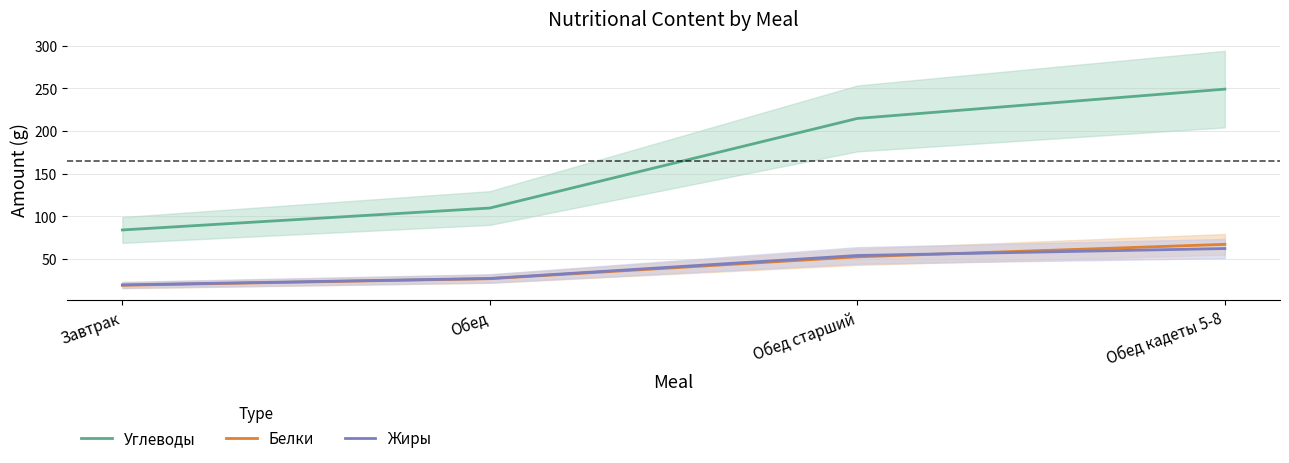

At which label is Углеводы closest to 166?

Обед старший